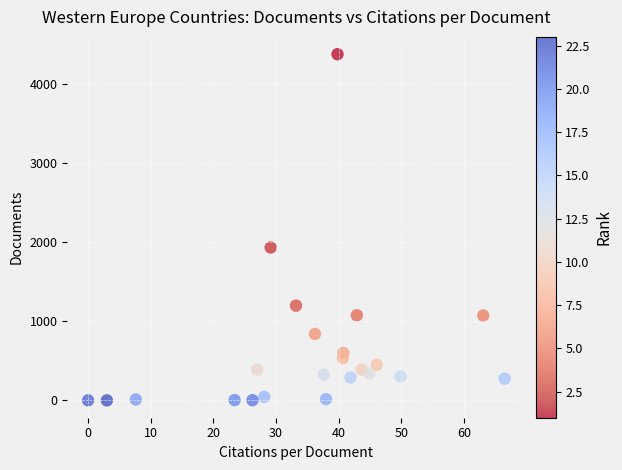

What is the range of Y values (max minus min)?

4376